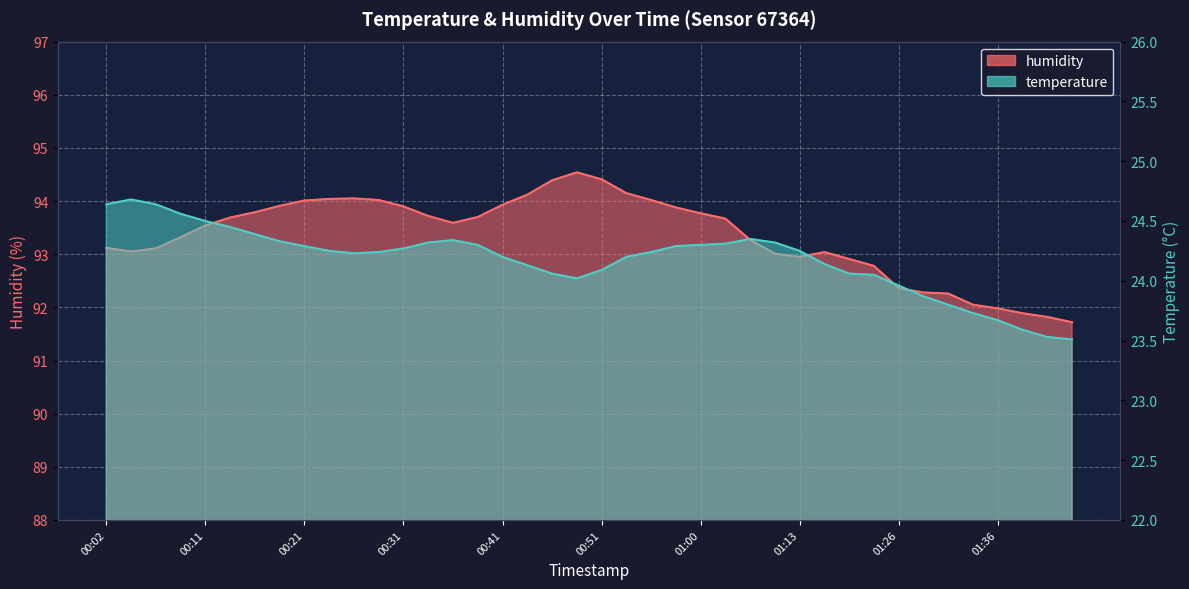

What is the greatest value displayed?

94.5